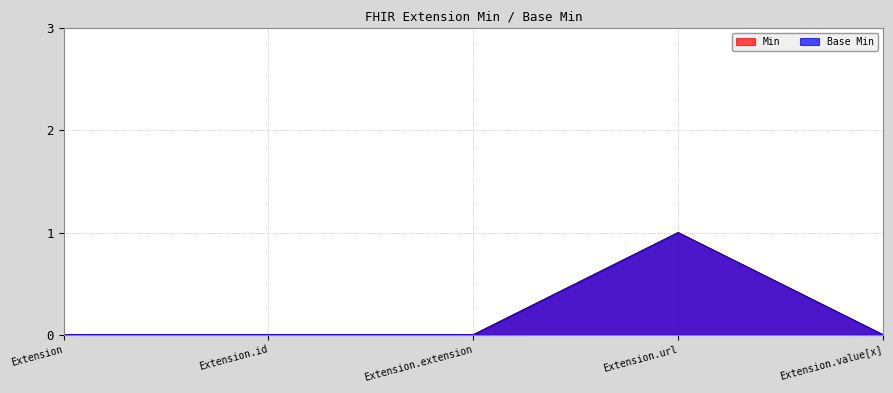

True or false: Min and Base Min cross at least once.

False